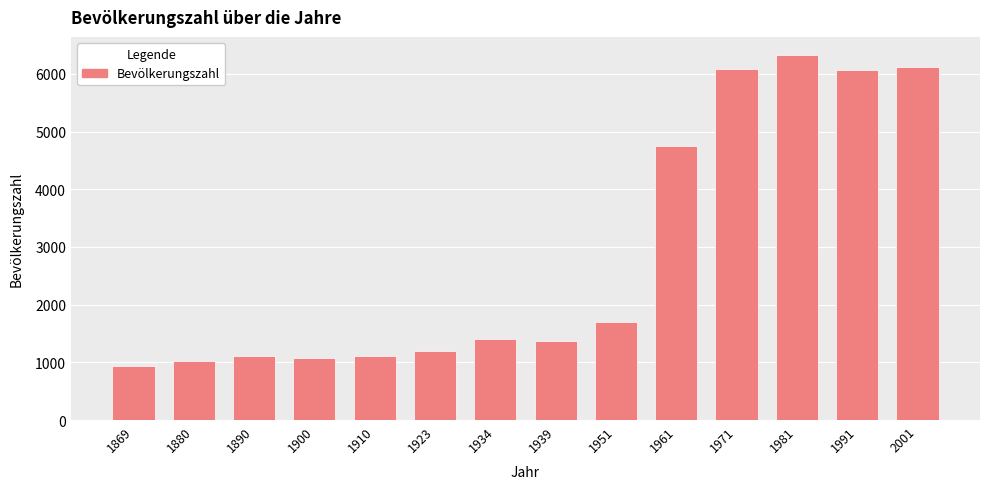

True or false: the data shows 2987 at 2001.

False